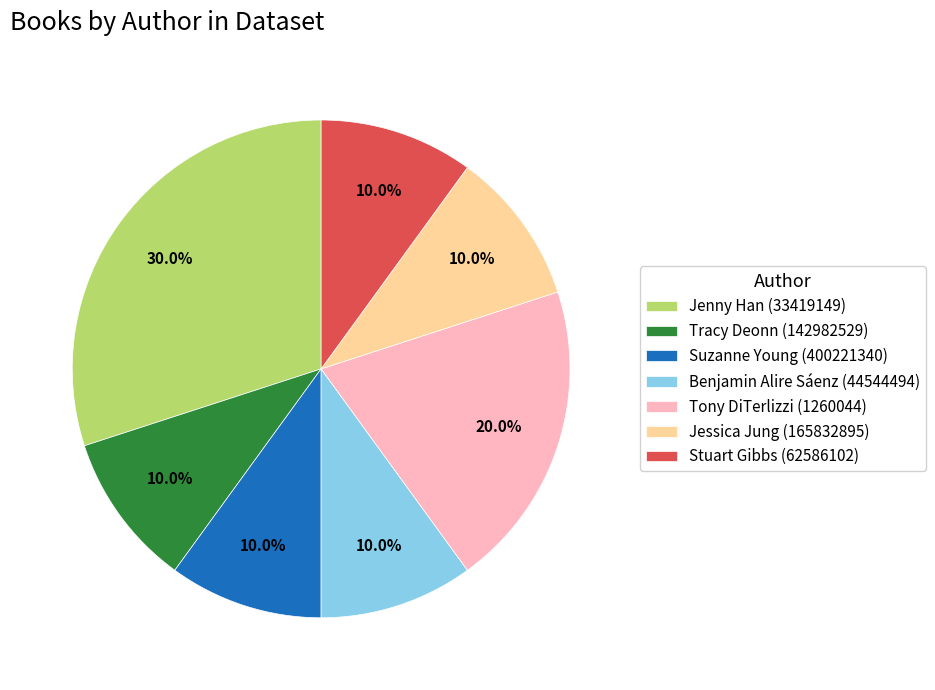

What is the ratio of the value at Benjamin Alire Sáenz (44544494) to the value at Jenny Han (33419149)?

0.3